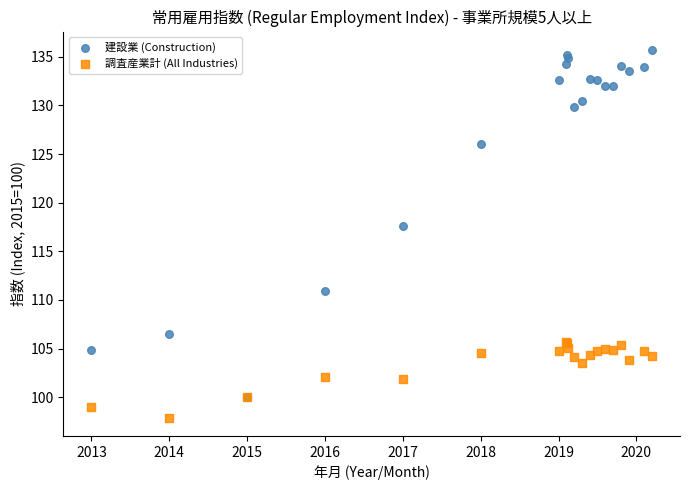

In the 建設業 (Construction) series, what Y value is closest to 117?

117.6